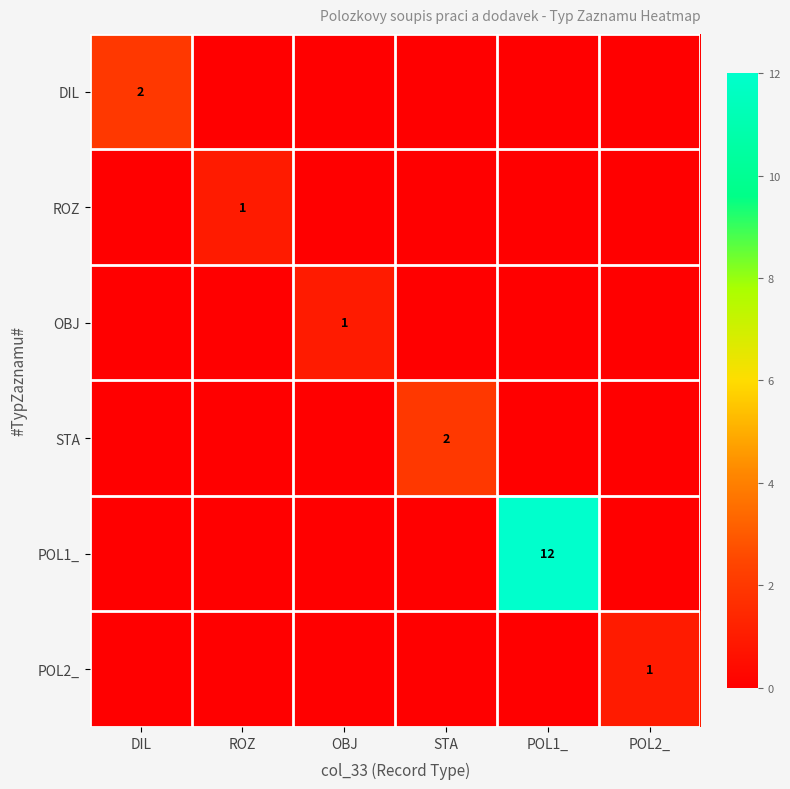

Is it true that POL2_ equals 0 at STA?

True